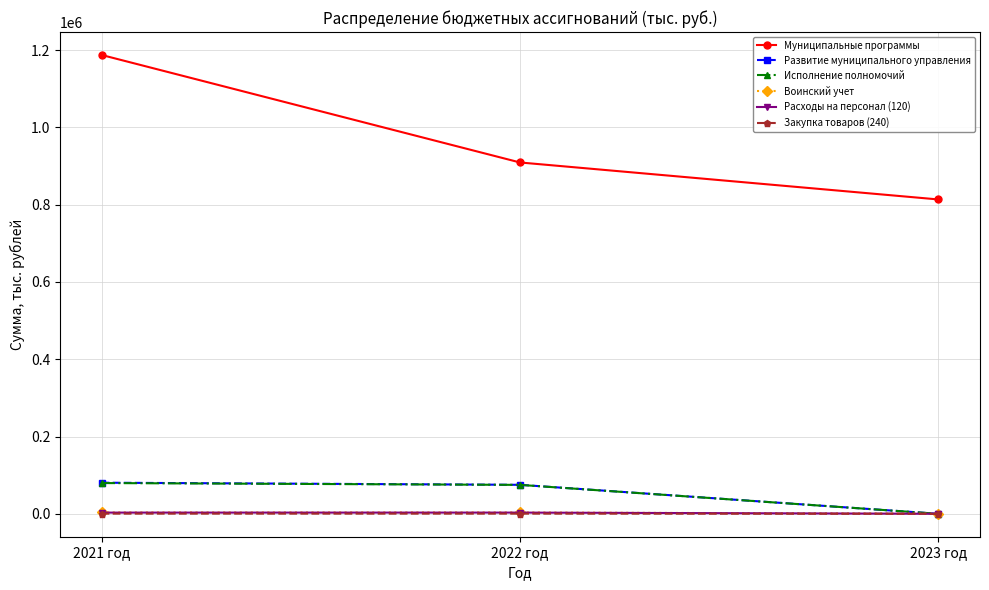

At which label does Расходы на персонал (120) first exceed 3039?

2021 год